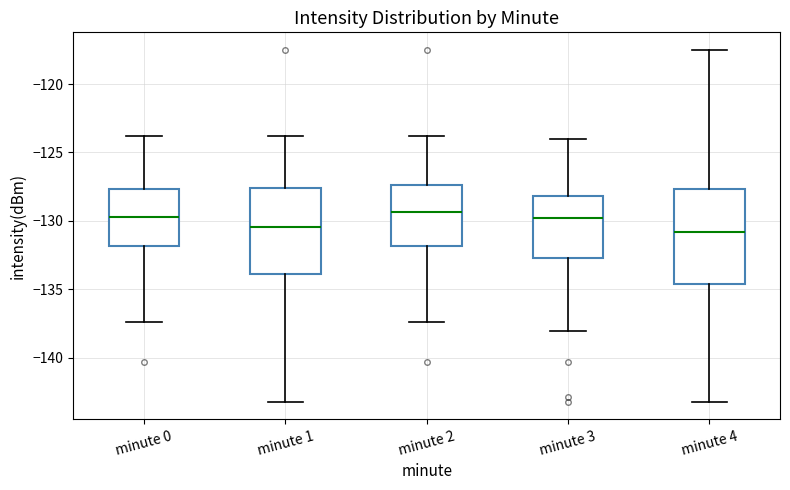

Reading left to right, read every box against the y-axis: the position of its median line, the range the box covers, and the ends of its whiskers. The values are not printed on the chart, so give them approximately, as read against the axis.

minute 0: median -129.5, box -132.0 to -127.5, whiskers -137.5 to -124.0
minute 1: median -130.5, box -134.0 to -127.5, whiskers -143.0 to -124.0
minute 2: median -129.5, box -132.0 to -127.5, whiskers -137.5 to -124.0
minute 3: median -130.0, box -132.5 to -128.0, whiskers -138.0 to -124.0
minute 4: median -131.0, box -134.5 to -127.5, whiskers -143.0 to -117.5